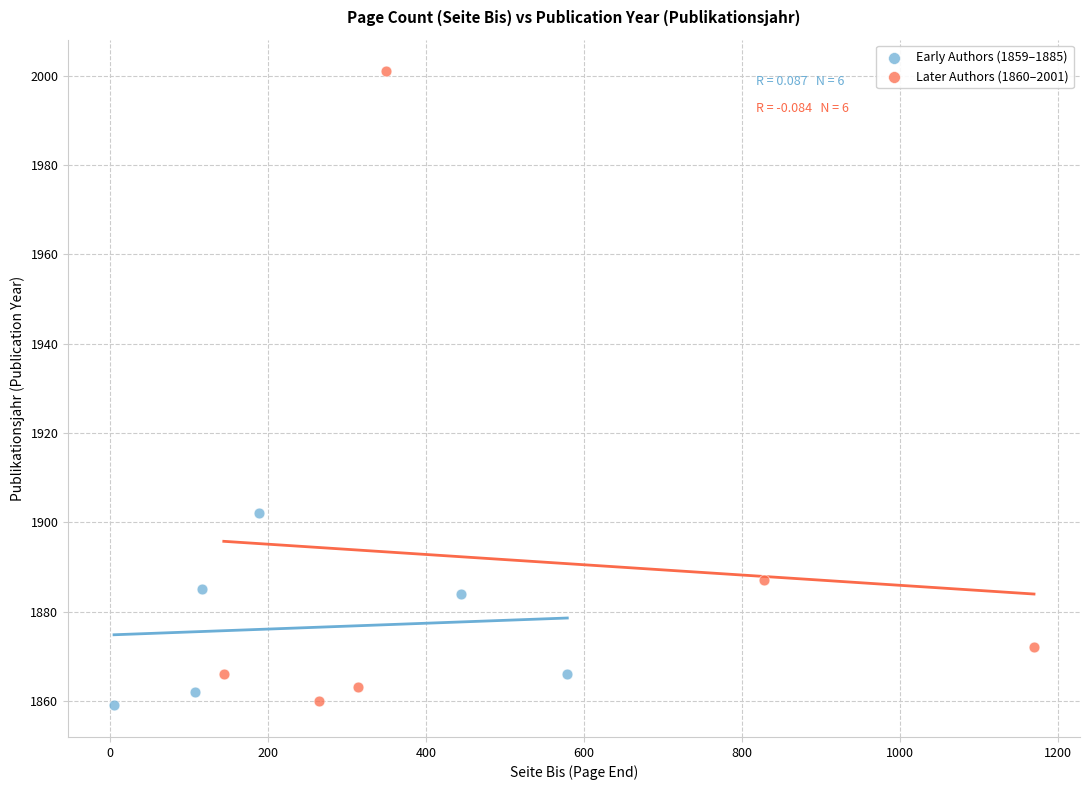

Which series has the largest Y range (max minus min)?

Later Authors (1860–2001)